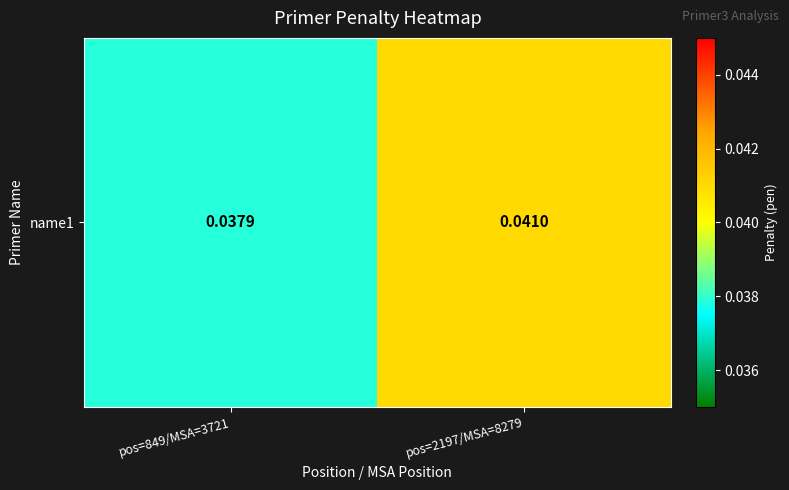

The value at pos=2197/MSA=8279 is 0.0. True or false?

False